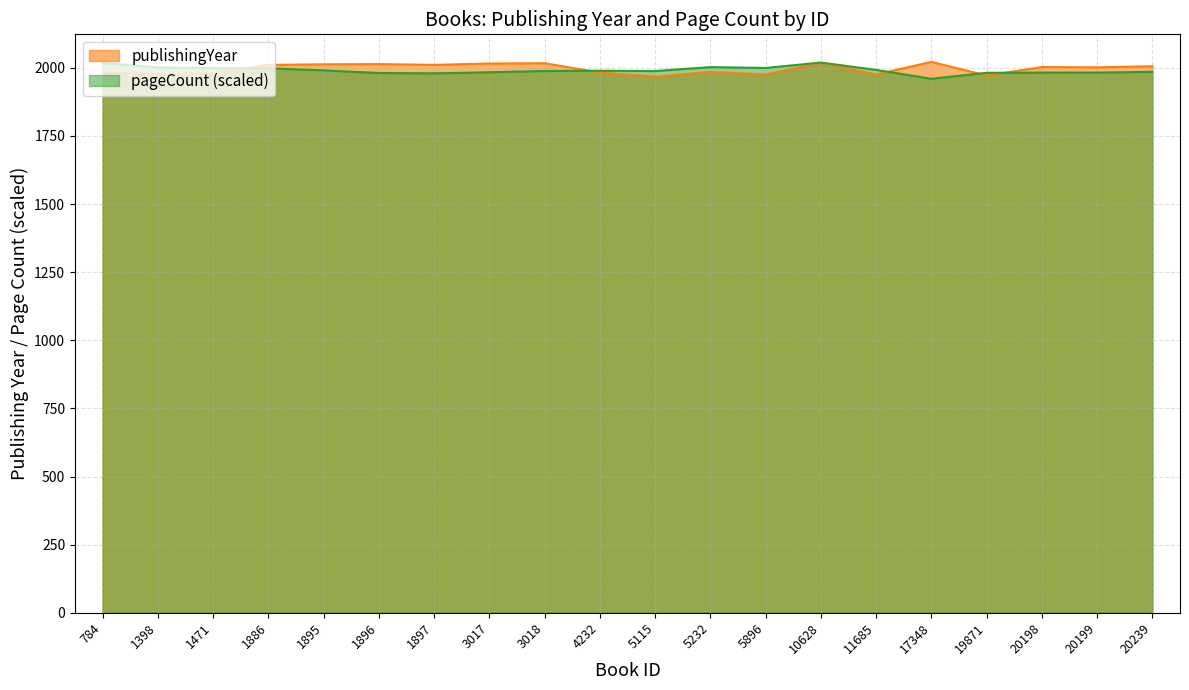

Where is the first local minimum for pageCount?

1897